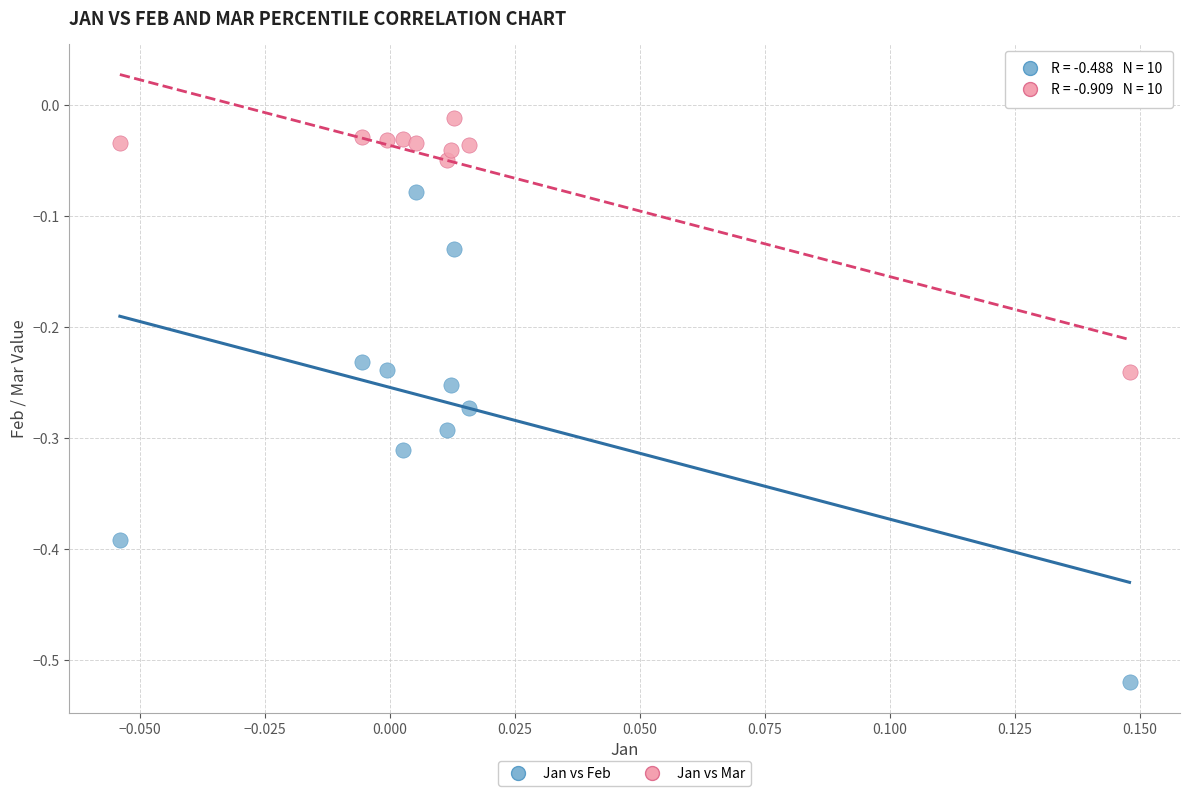

What are all the series names shown in the legend?

Jan vs Feb, Jan vs Mar